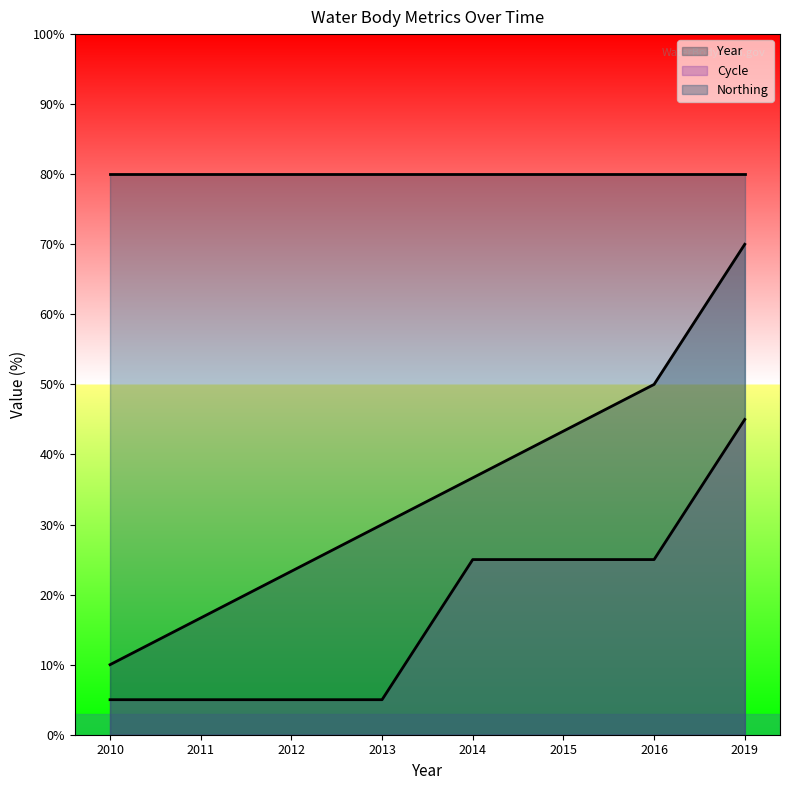

At how many categories does at least one series exceed 21?

8